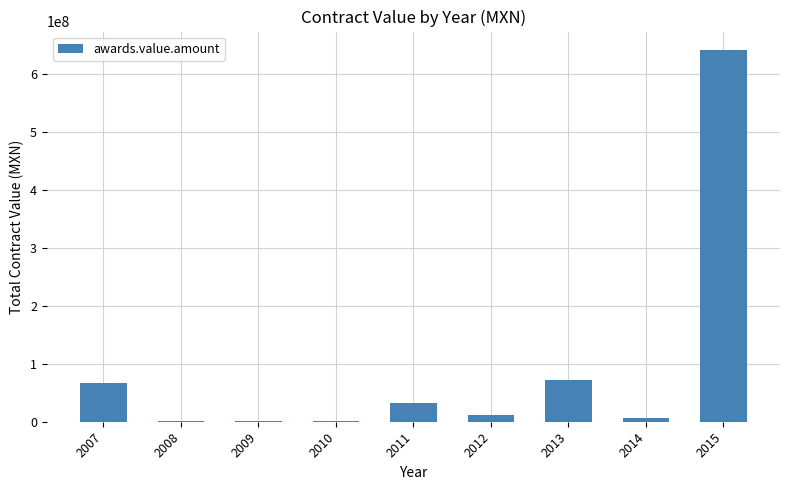

What value does the data have at 2014?

7181631.7